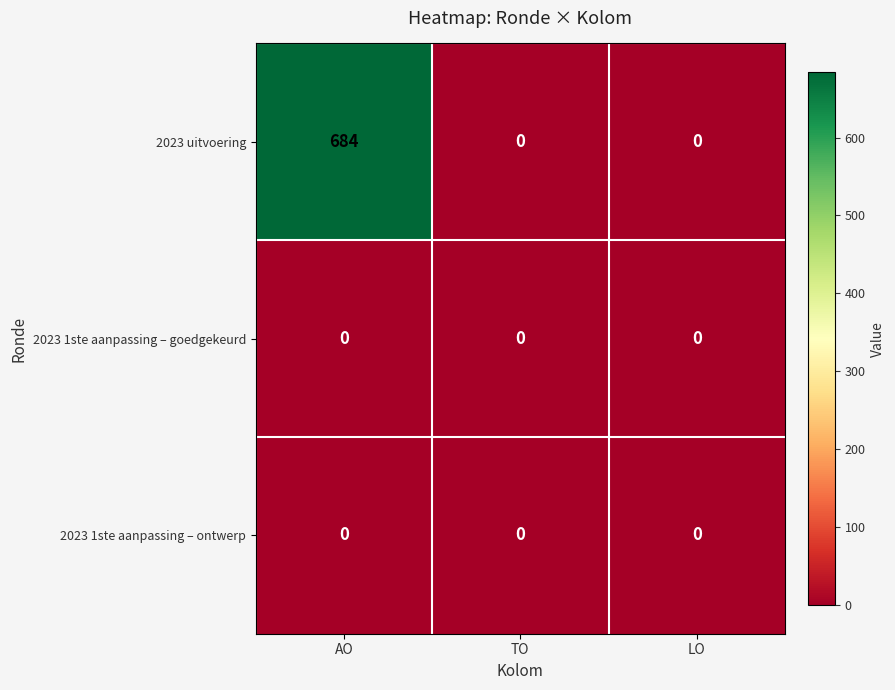

What is the maximum value shown in the chart?

684